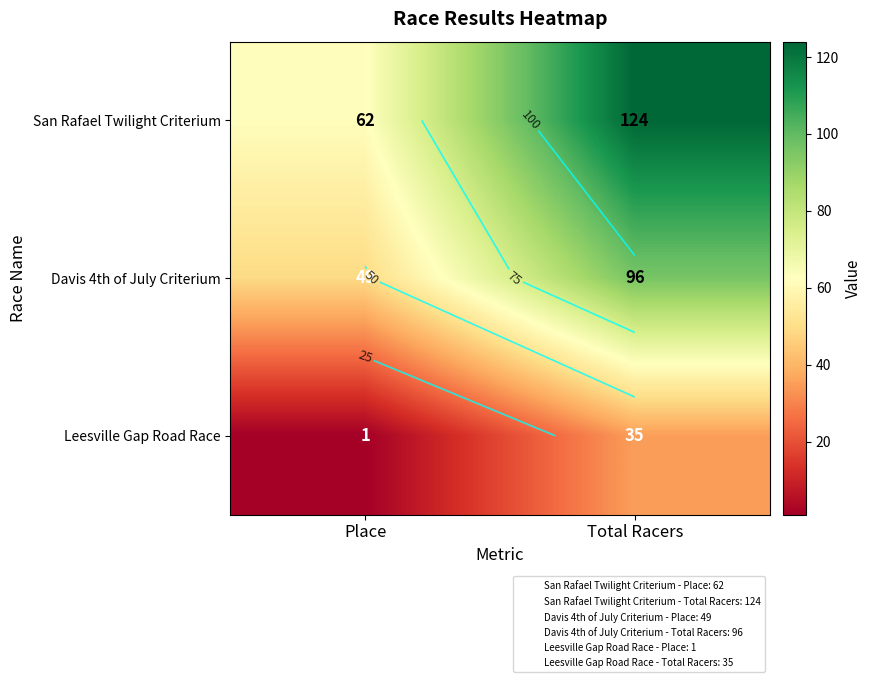

Between Total Racers and Place, which is larger?

Total Racers